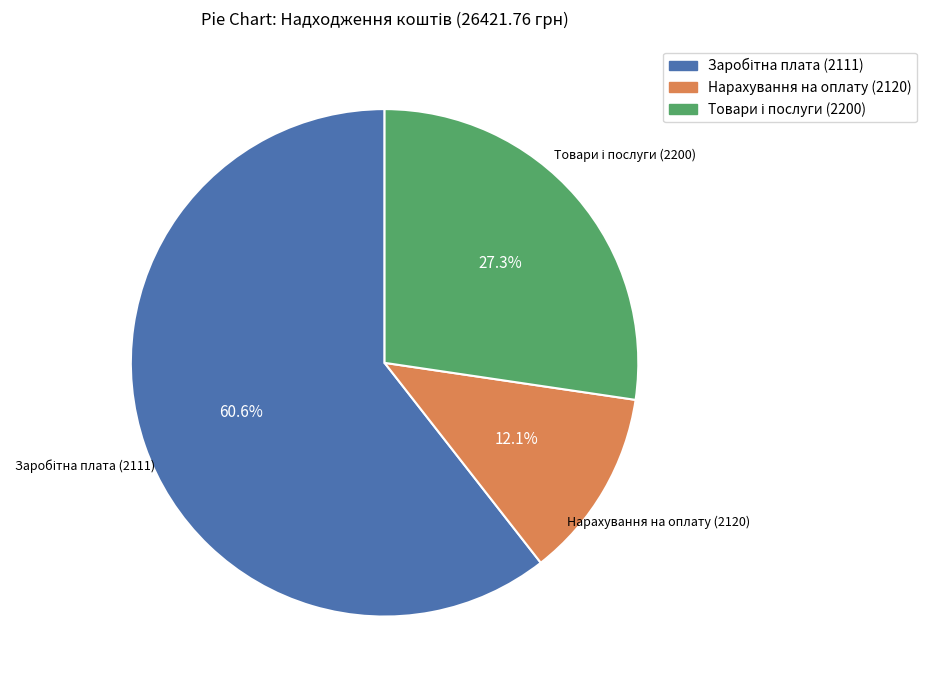

Which category has the smallest portion of the pie?

Нарахування на оплату (2120)